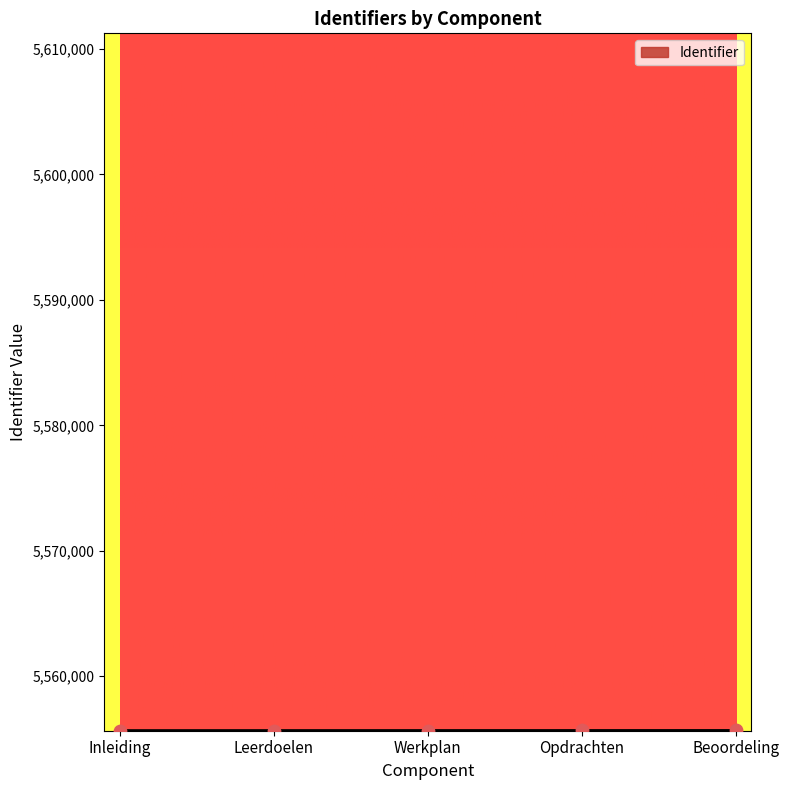

Approximately how many times larger is the value at Leerdoelen compared to Inleiding?

1.0